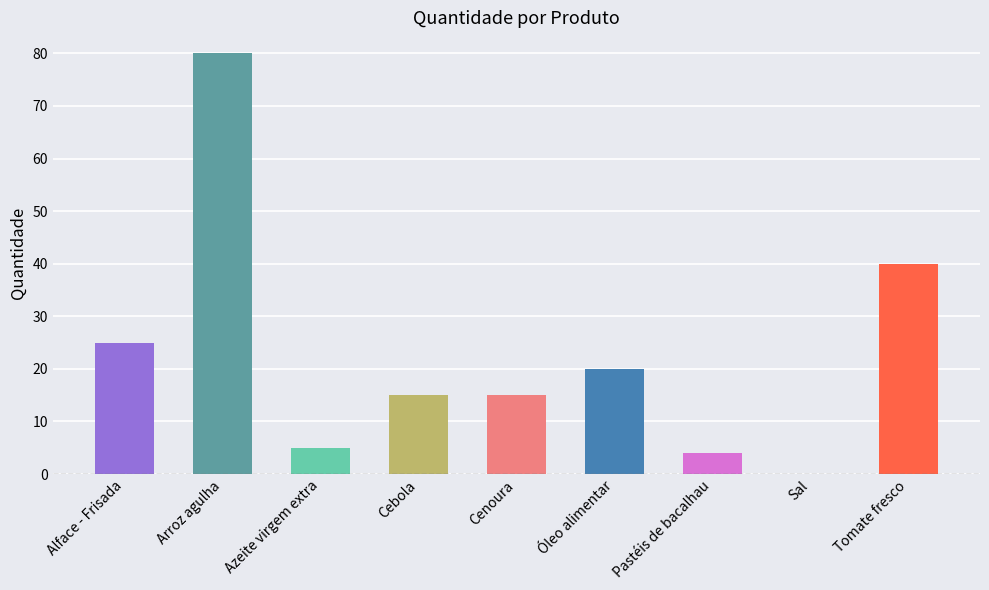

What value does the data have at Cenoura?

15.0